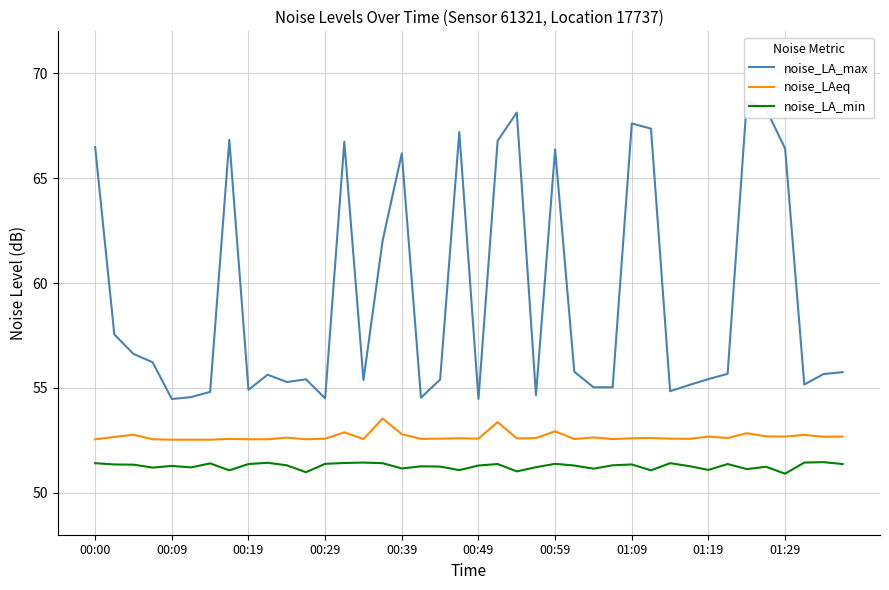

Which series changed the most between 10 and 21?

noise_LA_max